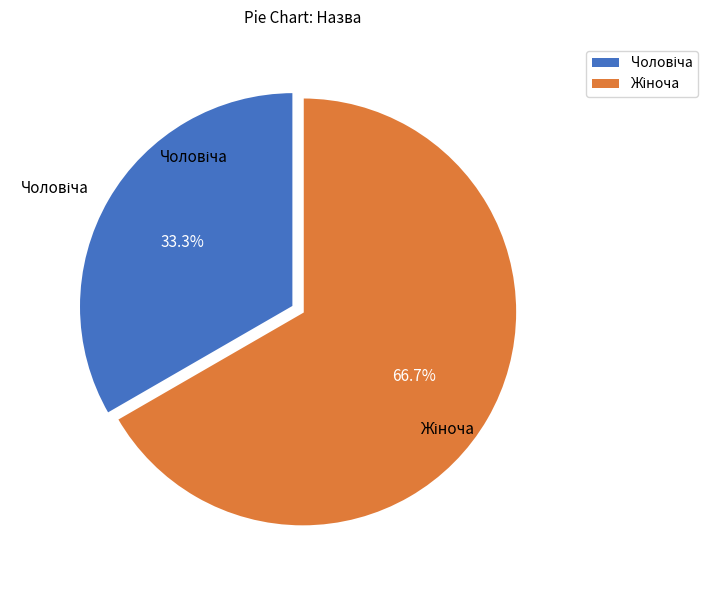

Is there a majority slice in this chart?

Yes